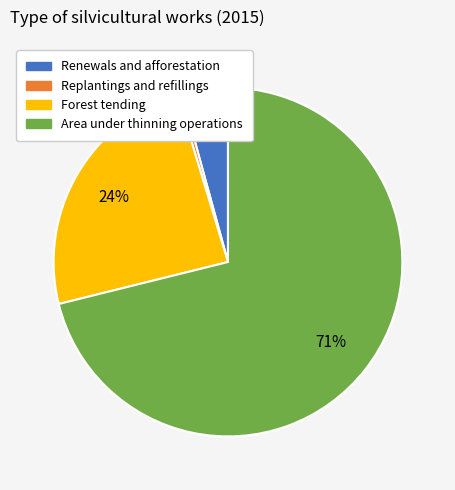

To the nearest percent, what is the average slice percentage?

25%